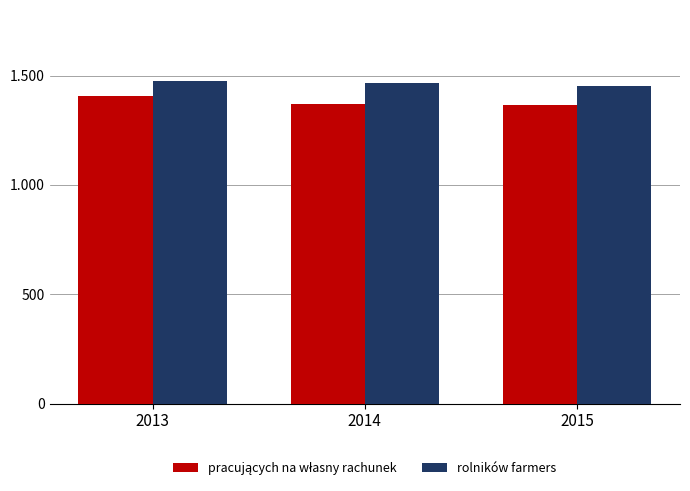

What is the minimum value shown in the chart?

1364